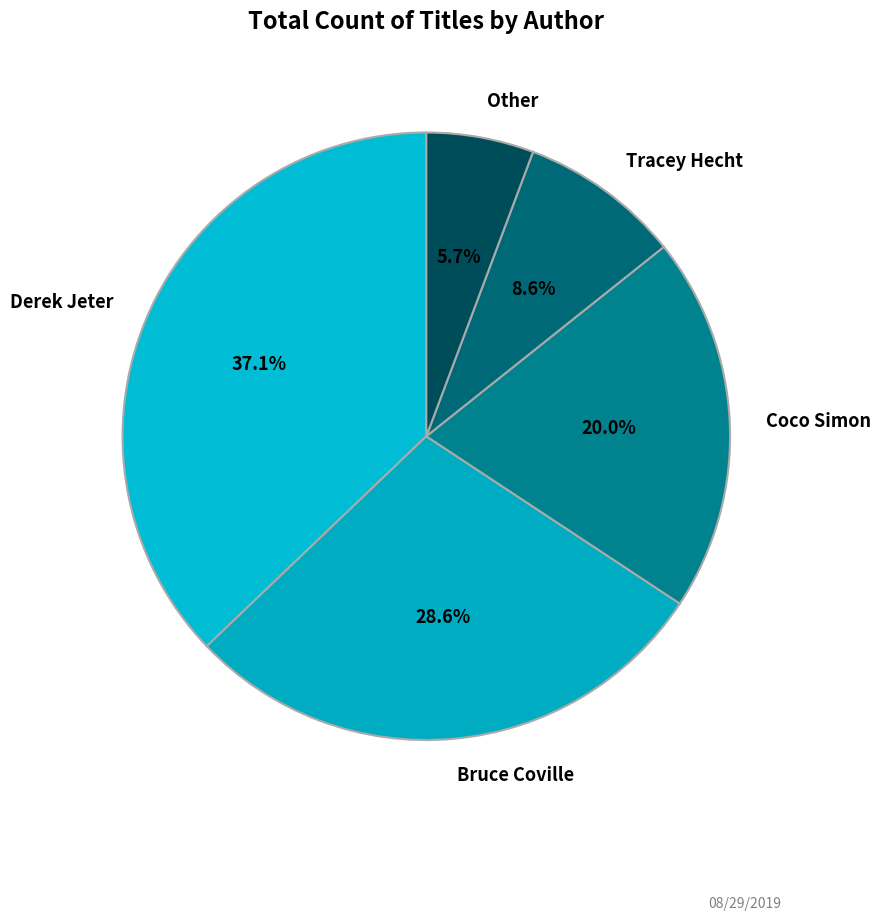

Is it true that Derek Jeter is 28% of the pie?

False